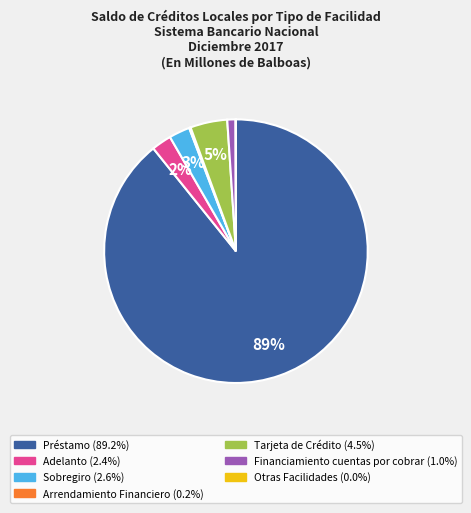

To the nearest percent, what is the combined percentage of Financiamiento cuentas por cobrar and Sobregiro?

4%